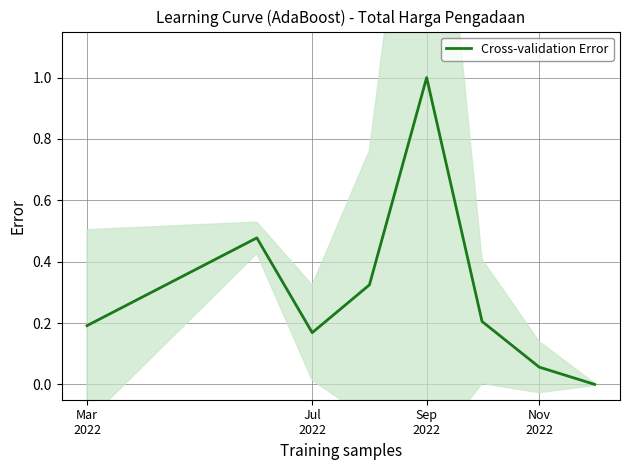

How many values exceed 0?

7